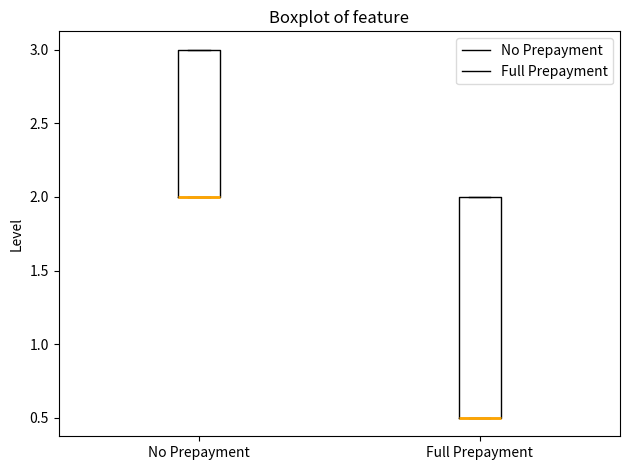

Reading left to right, read every box against the y-axis: the position of its median line, the range the box covers, and the ends of its whiskers. The values are not printed on the chart, so give them approximately, as read against the axis.

No Prepayment: median 2.0 (drawn on the box's lower edge), box 2.0 to 3.0, whiskers 2.0 to 3.0
Full Prepayment: median 0.5 (drawn on the box's lower edge), box 0.5 to 2.0, whiskers 0.5 to 2.0